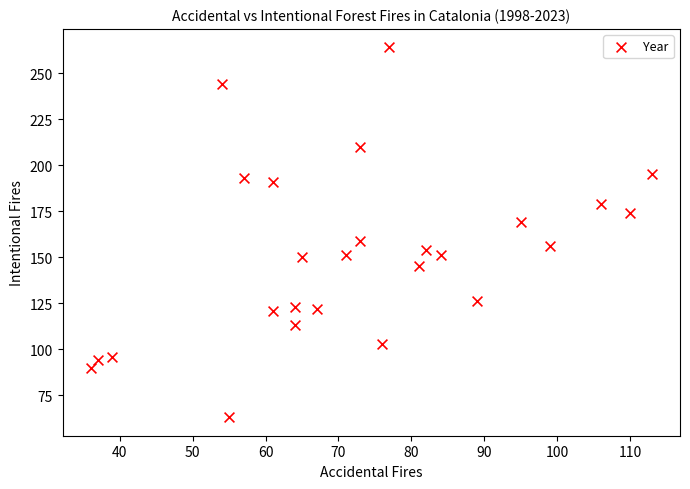

What is the range of Y values (max minus min)?

201